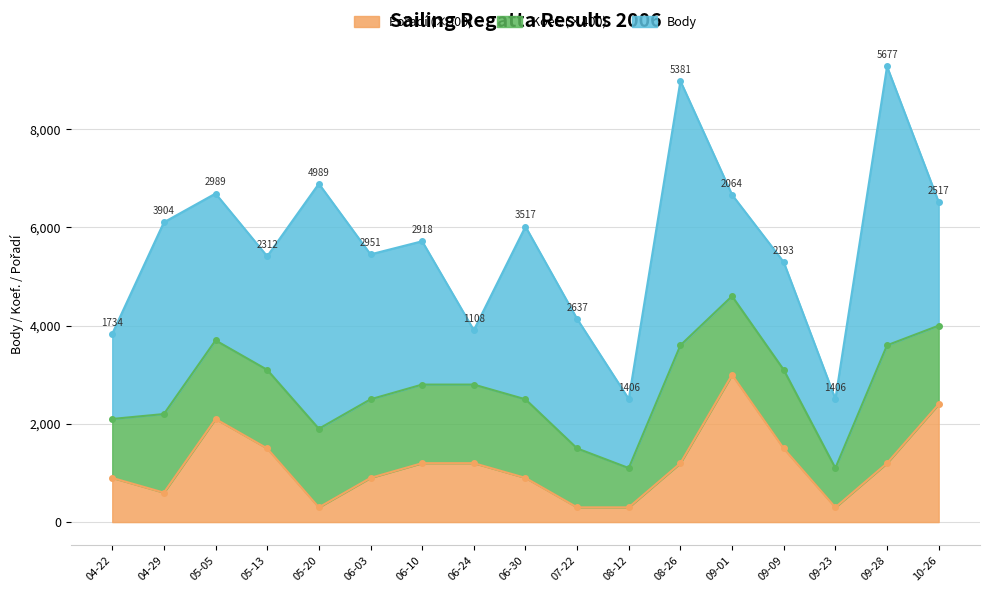

True or false: Body and Koef. cross at least once.

False